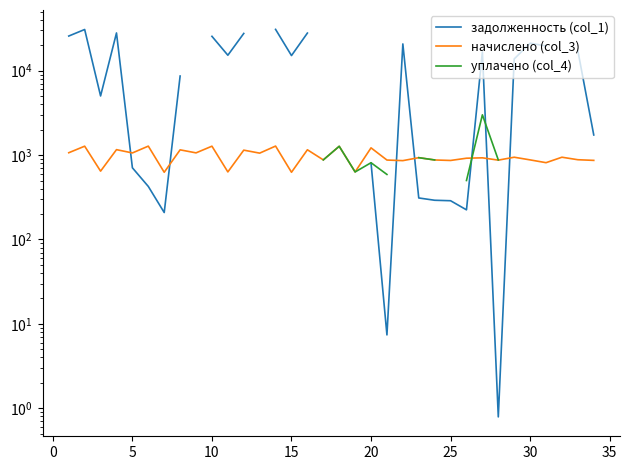

Which series has the largest range (max minus min)?

задолженность (col_1)